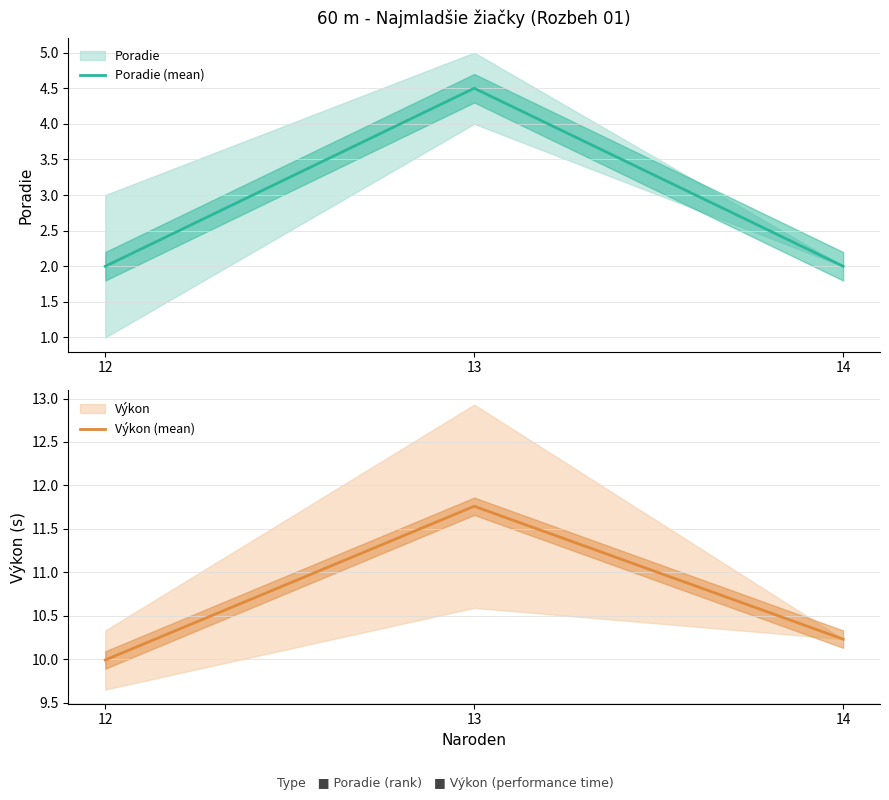

Reading left to right, what are all the values shown in this chart?

Poradie (mean): 2.0	4.5	2.0
Výkon (mean): 10.0	11.8	10.2